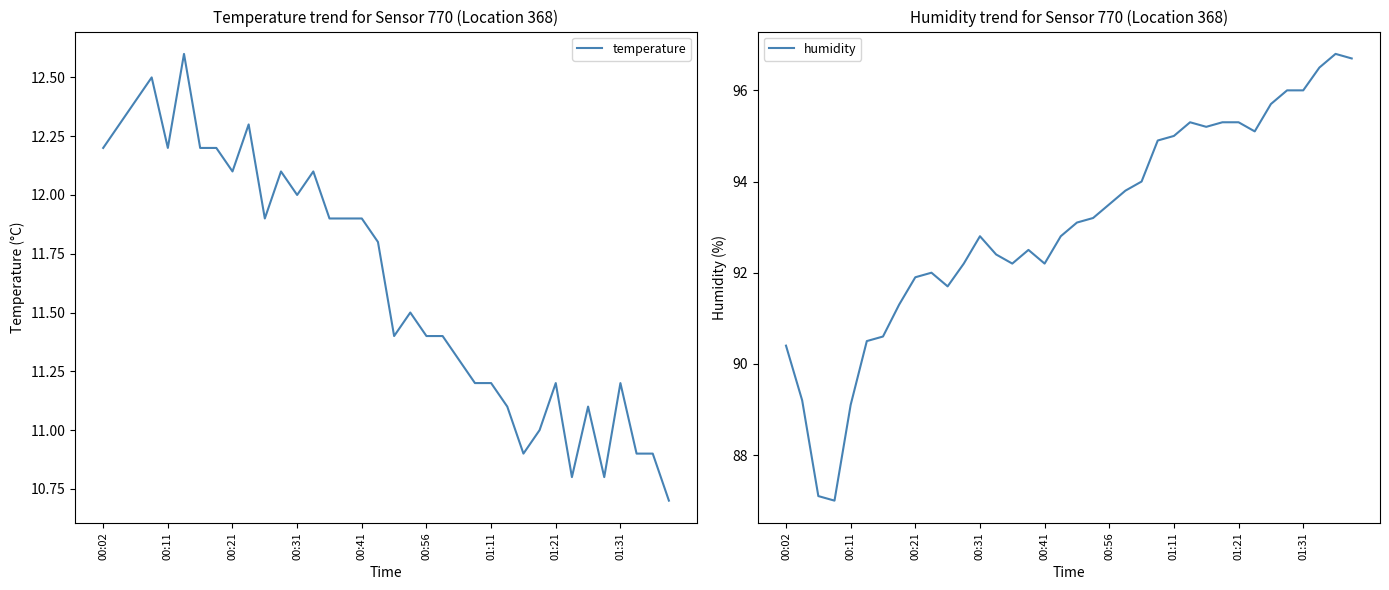

The value of humidity at 01:31 is 159.1. True or false?

False